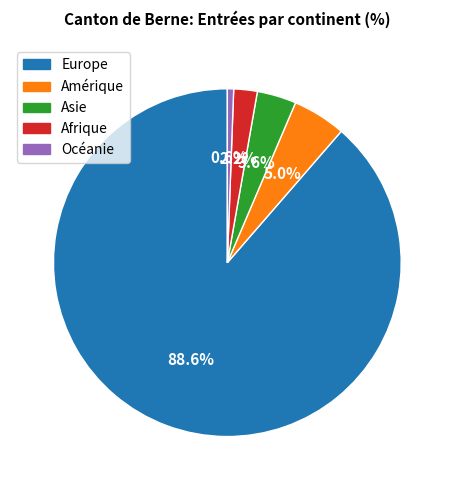

Which has a higher value, Europe or Océanie?

Europe